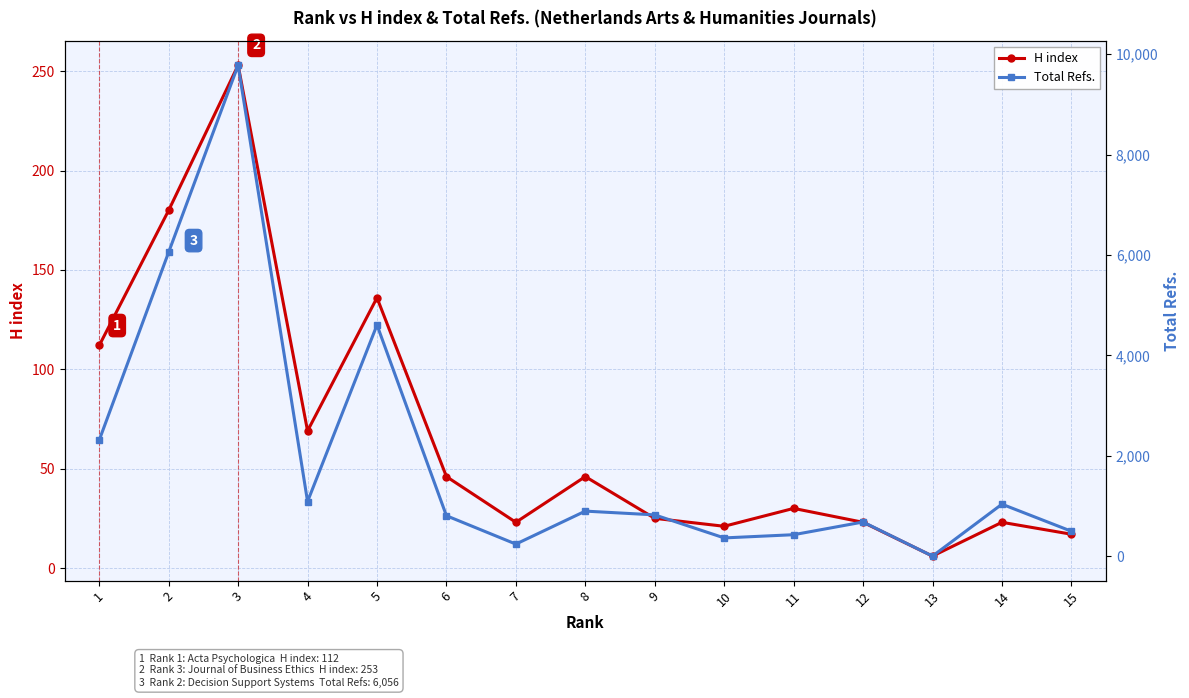

Reading left to right, list all the values displayed in this chart.

H index: 112	180	253	69	136	46	23	46	25	21	30	23	6	23	17
Total Refs.: 2311	6056	9779	1087	4604	804	239	896	821	362	426	679	0	1034	495